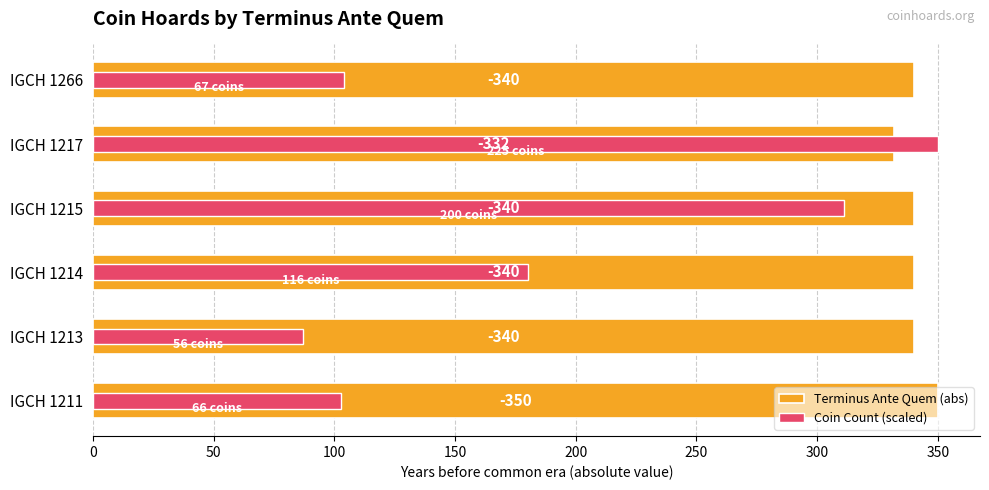

What are all the series names shown in the legend?

Terminus Ante Quem (abs), Coin Count (scaled)